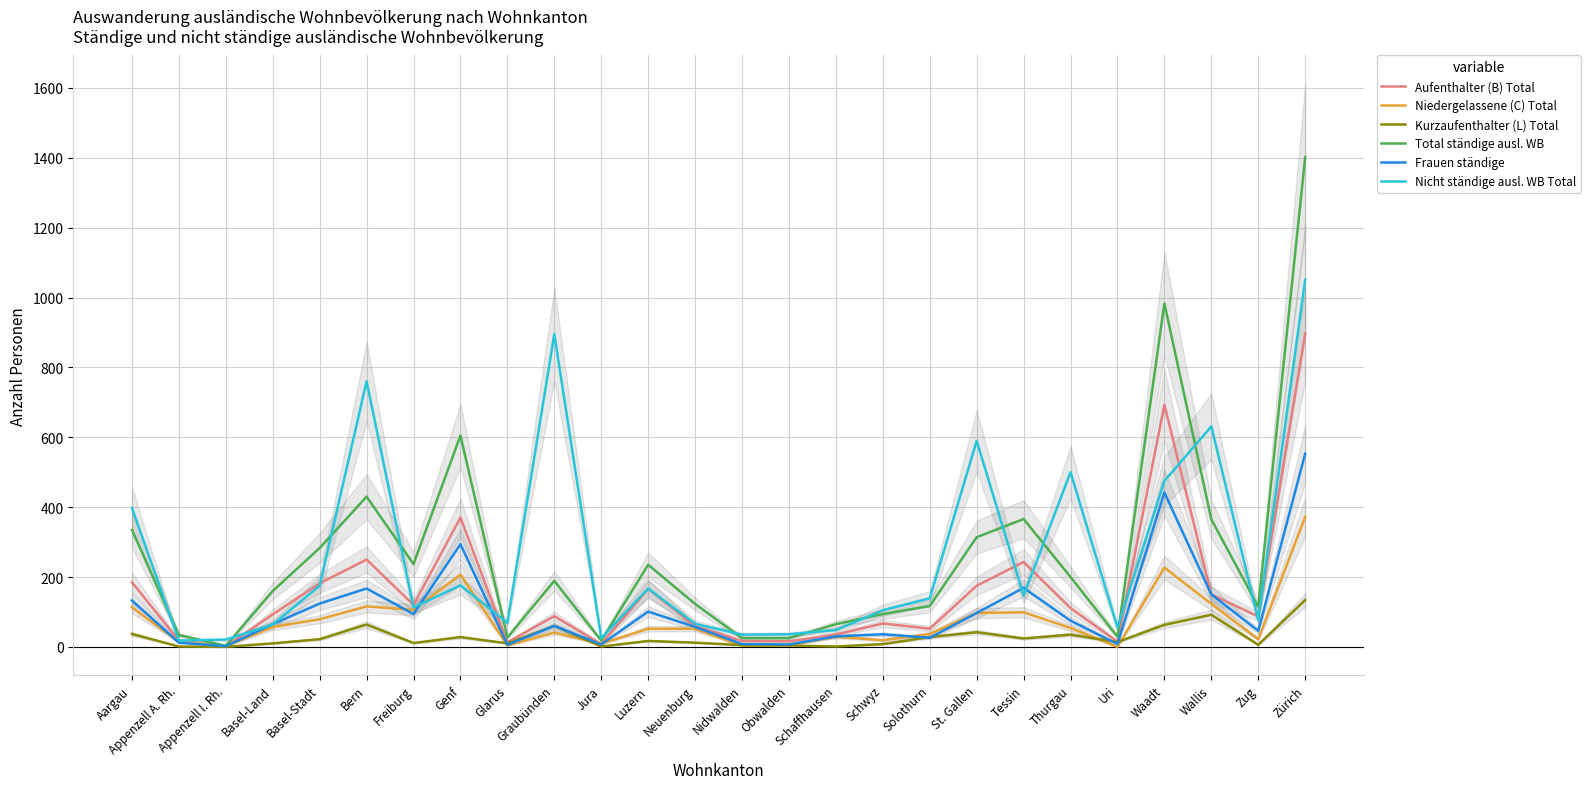

What is the label of the 11th point from the right?

Schaffhausen